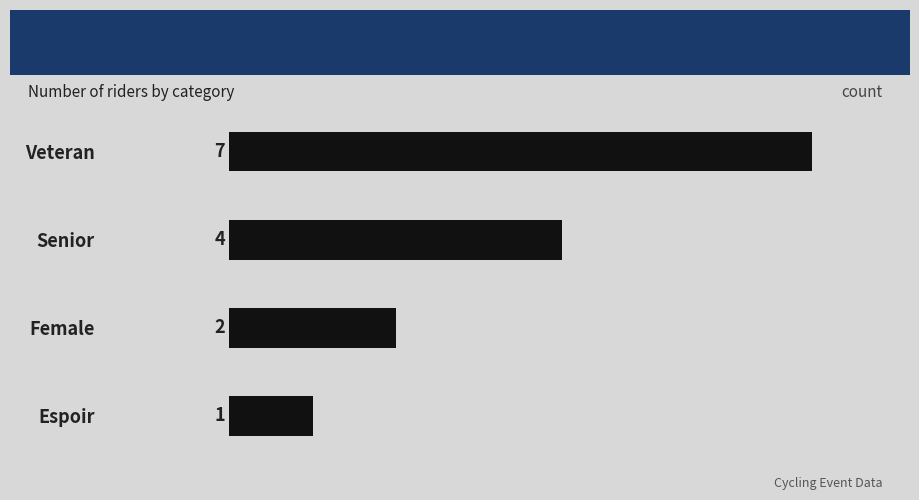

How many values are below 4?

2